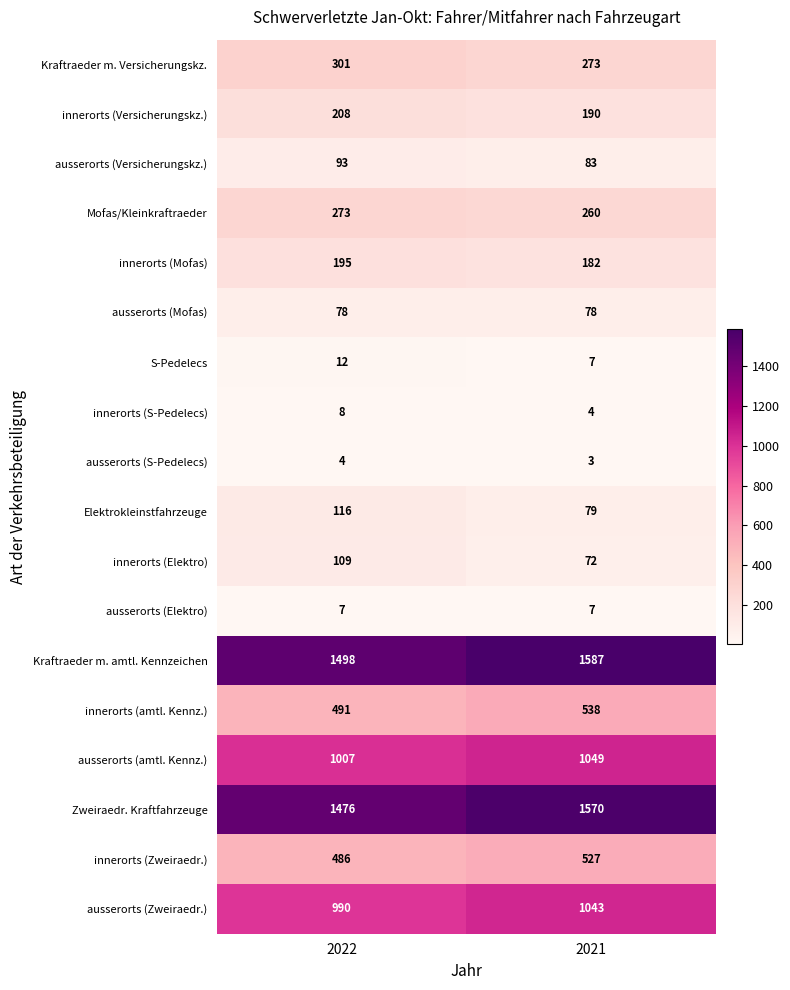

How many data points in Elektrokleinstfahrzeuge are less than 116?

1